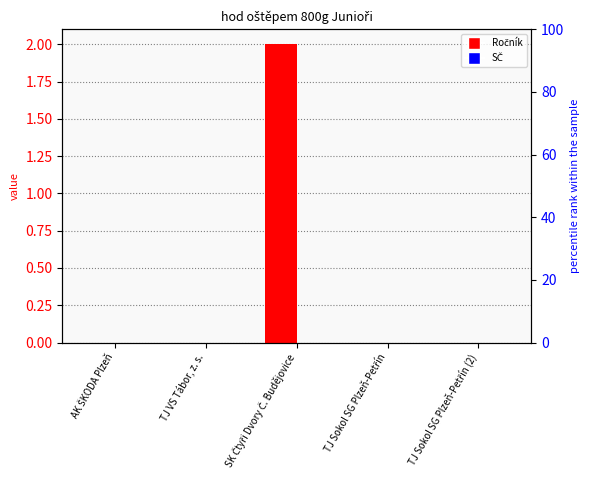

Reading left to right, extract all data points from this chart.

Ročník: 0	0	2	0	0
SČ: 0	0	0	0	0